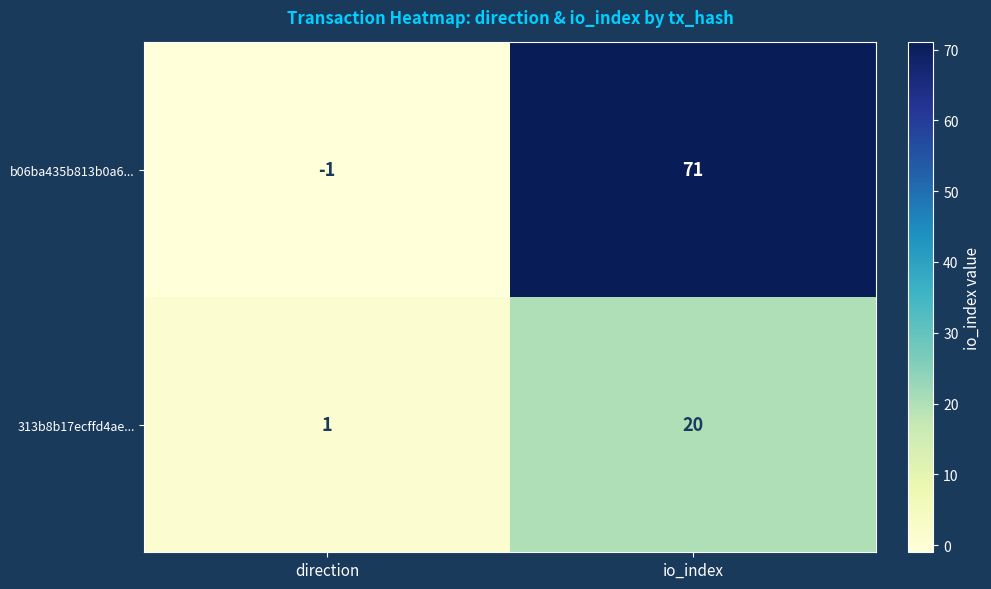

Reading right to left, transcribe all the data shown in this chart.

b06ba435b813b0a6...: io_index=71	direction=-1
313b8b17ecffd4ae...: io_index=20	direction=1